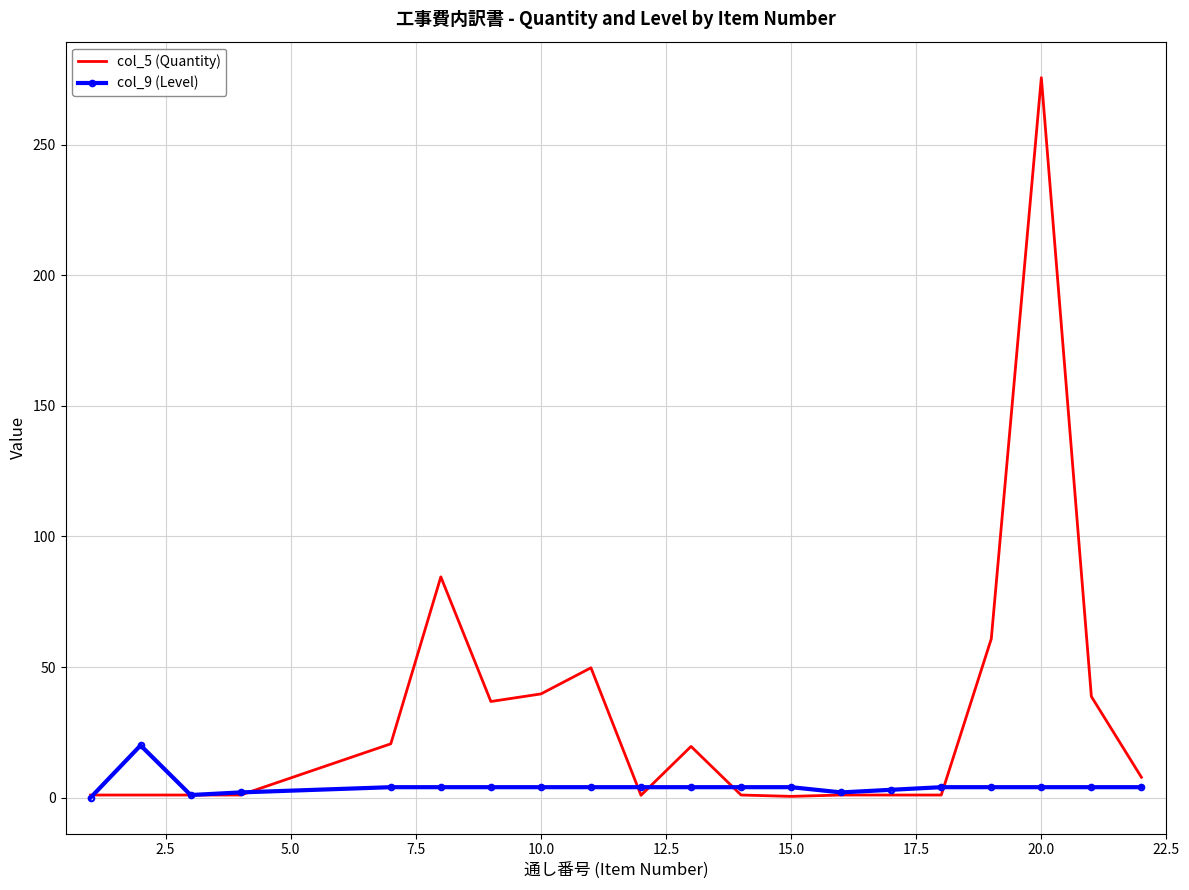

List the series in order of their overall mean, lowest first.

col_9 (Level), col_5 (Quantity)